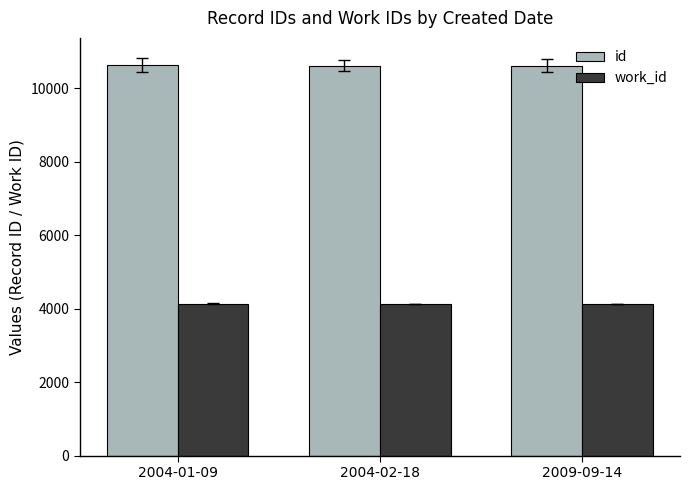

At how many categories does at least one series exceed 7610?

3